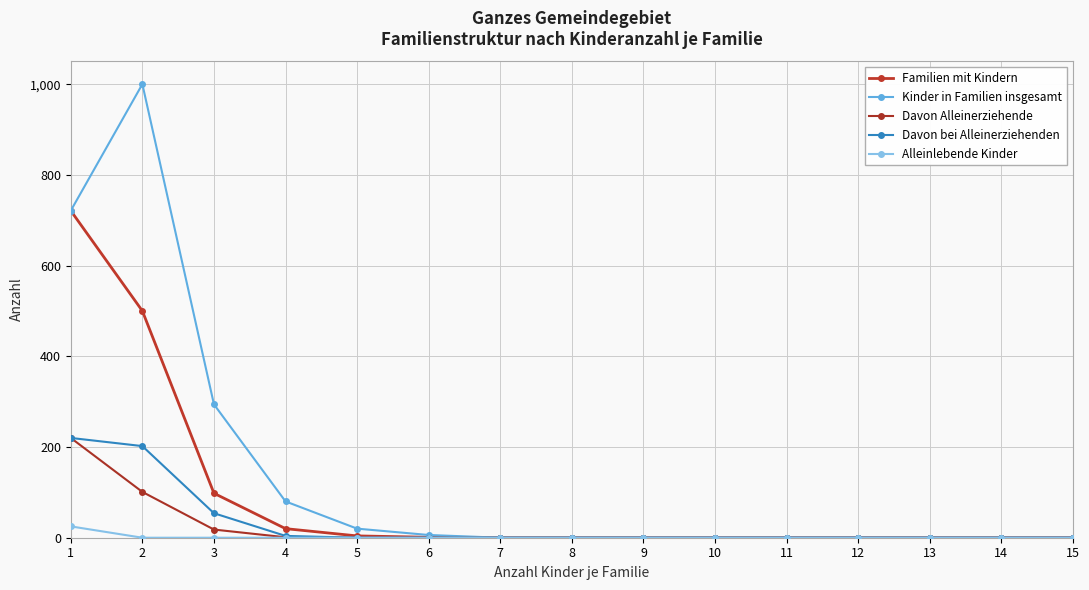

How many lines are shown in the chart?

5